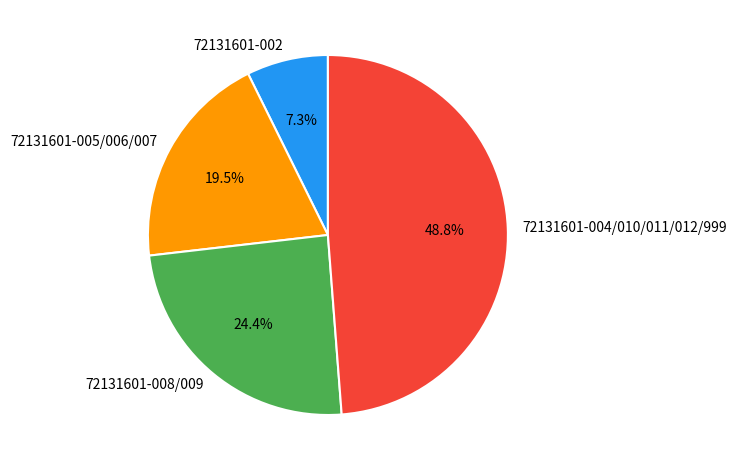

To the nearest percent, what is the average slice percentage?

25%